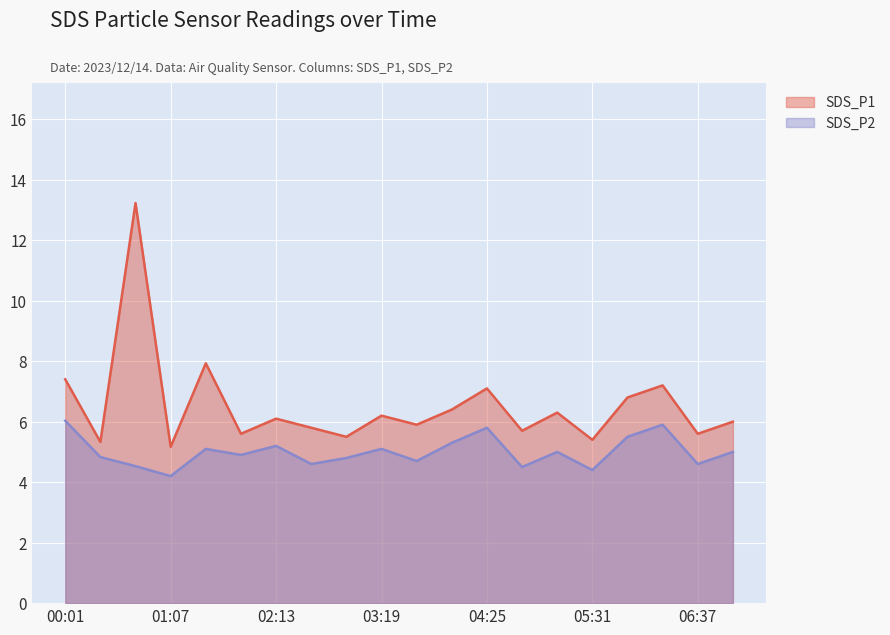

At 00:45, list the series in order from largest to smallest.

SDS_P1, SDS_P2